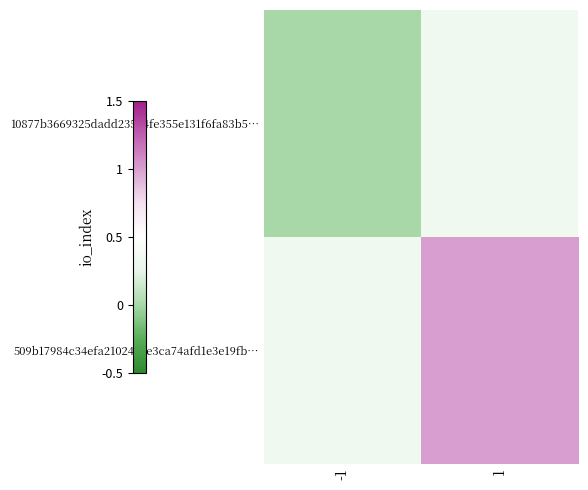

The 10877b3669325dadd23504fe355e131f6fa83b5… series shows 0.0 at -1. True or false?

True